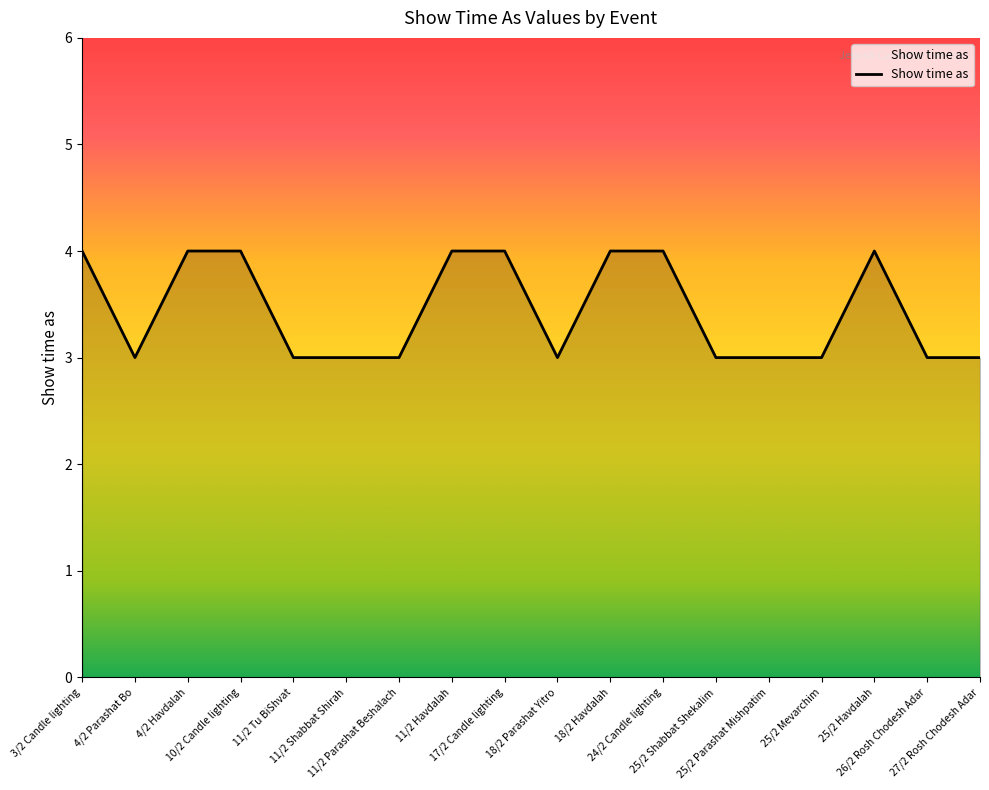

What is the smallest value displayed?

3